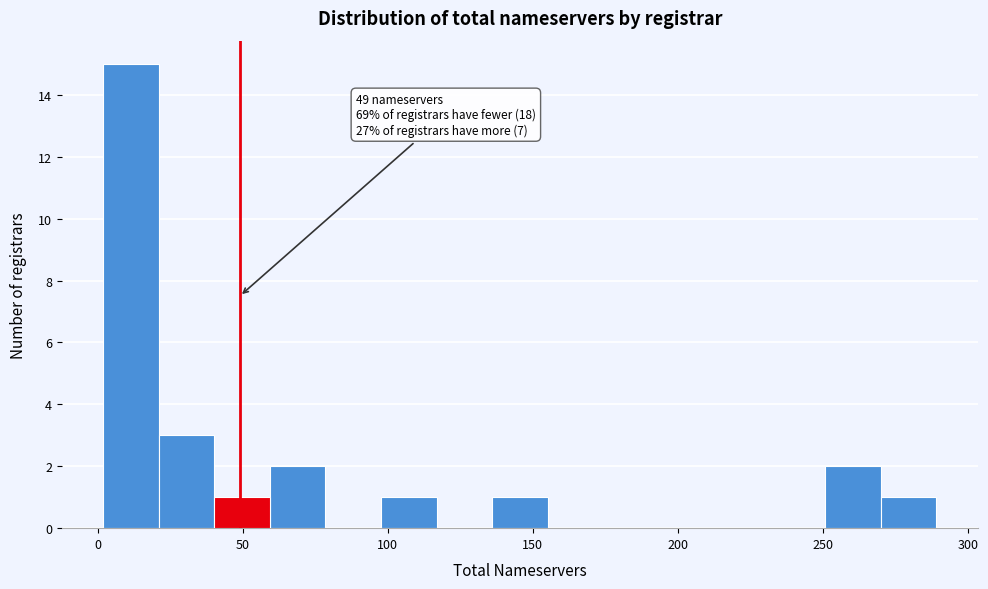

Around what value on the x-axis is the tallest bar? Give the approximate position of its centre, as read against the axis.

10